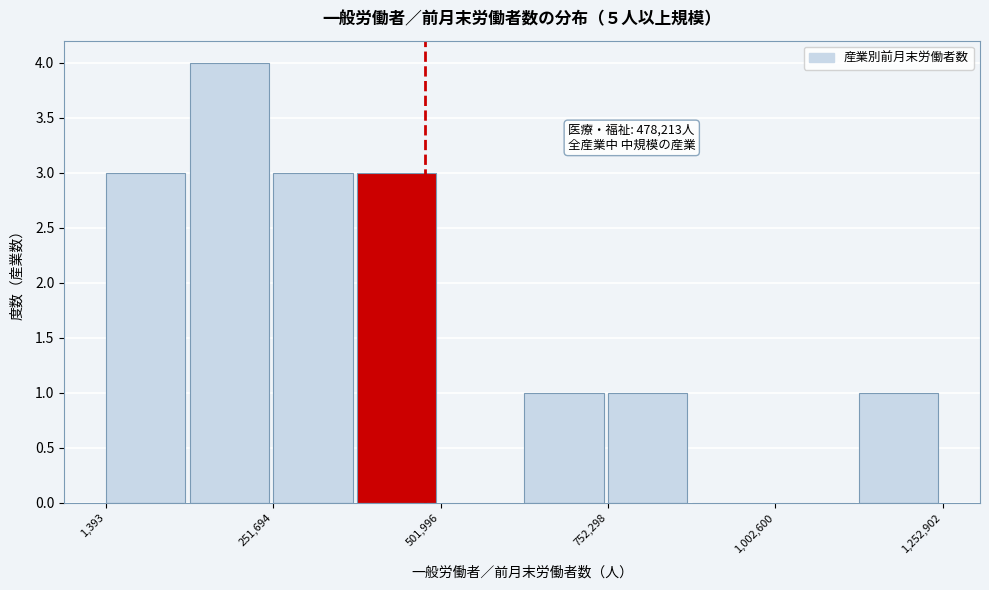

Read against the x-axis, roughly where is the centre of the tallest bar?

200000